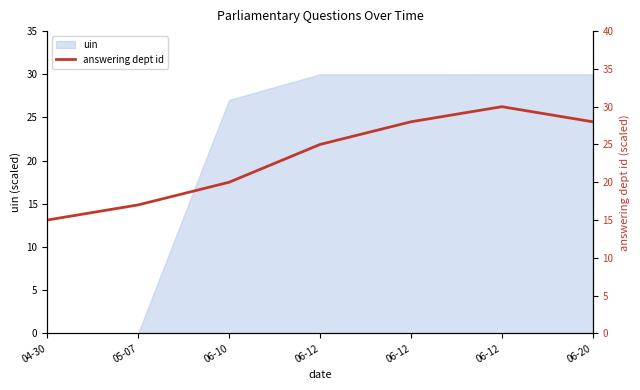

Where is the data nearest to the value 22?

06-10